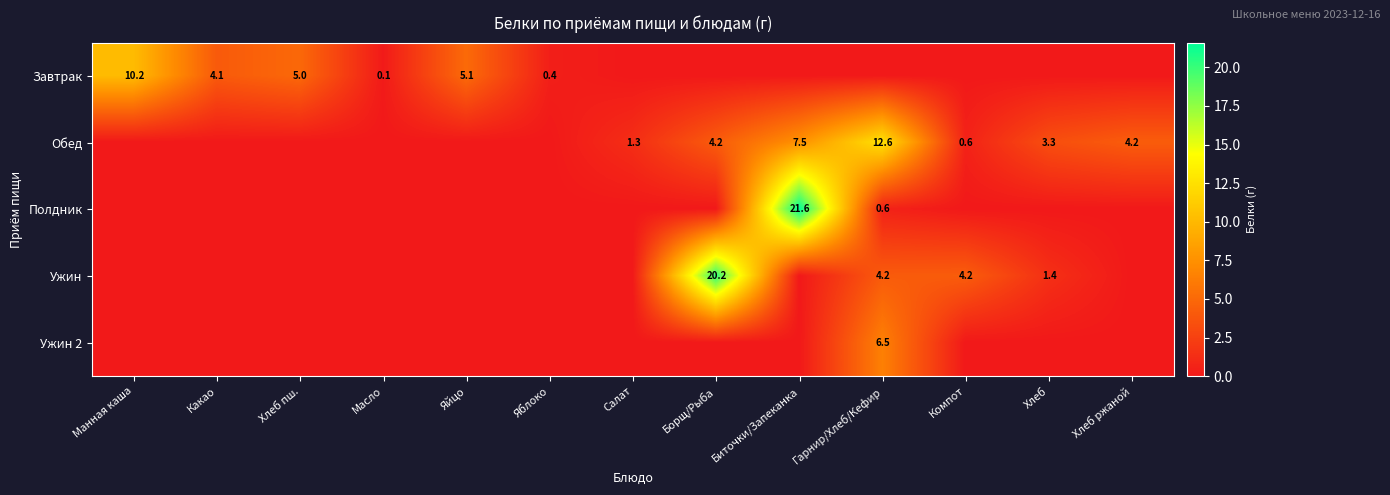

The Обед series shows 1.6 at Хлеб ржаной. True or false?

False